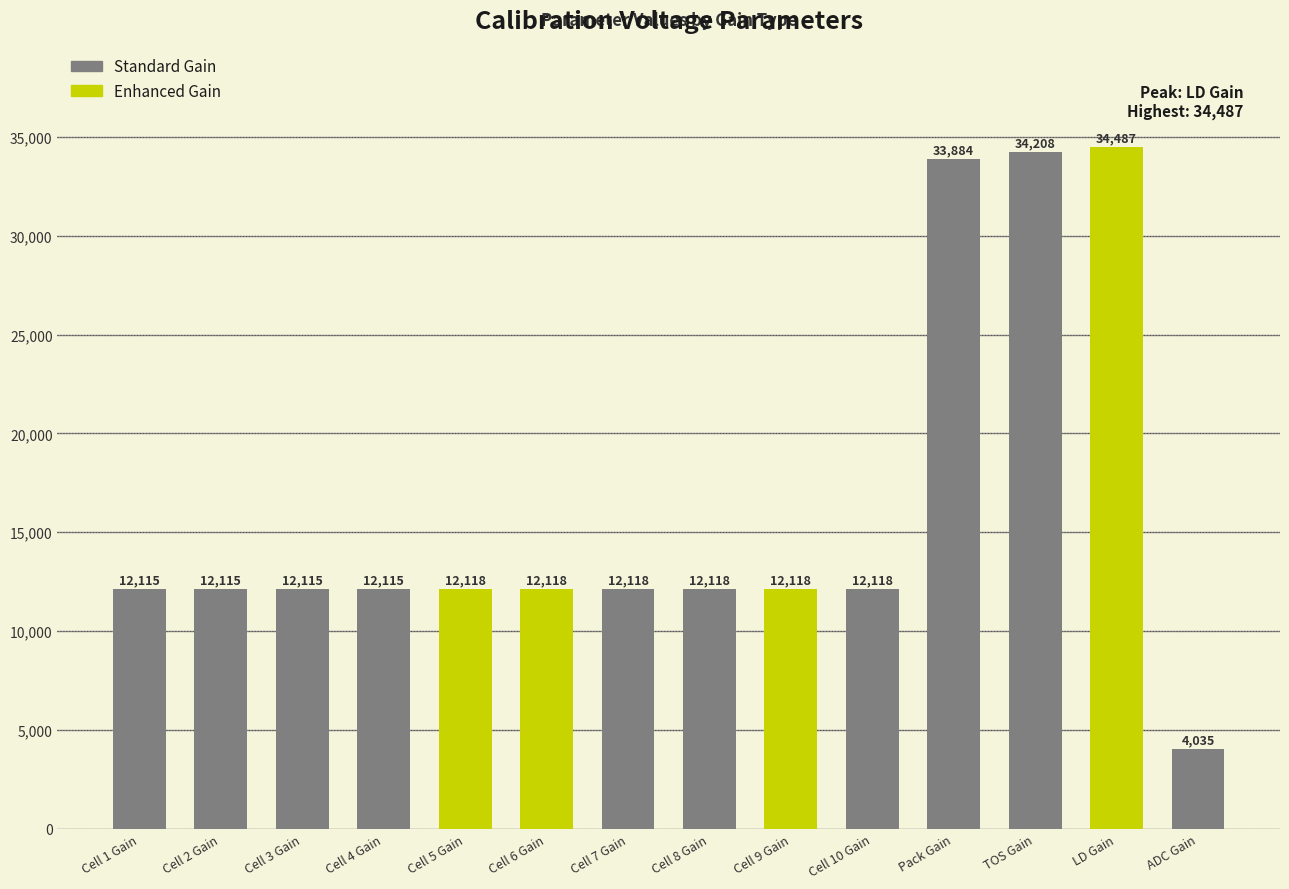

What is the label of the 9th bar from the right?

Cell 6 Gain